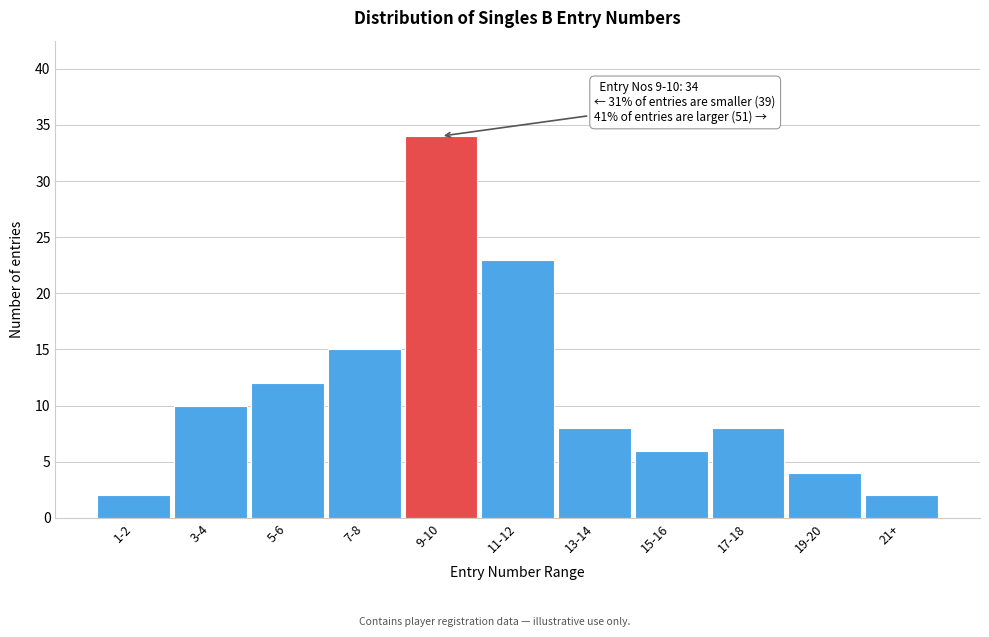

Reading left to right, transcribe all the data shown in this chart.

1-2=2	3-4=10	5-6=12	7-8=15	9-10=34	11-12=23	13-14=8	15-16=6	17-18=8	19-20=4	21+=2